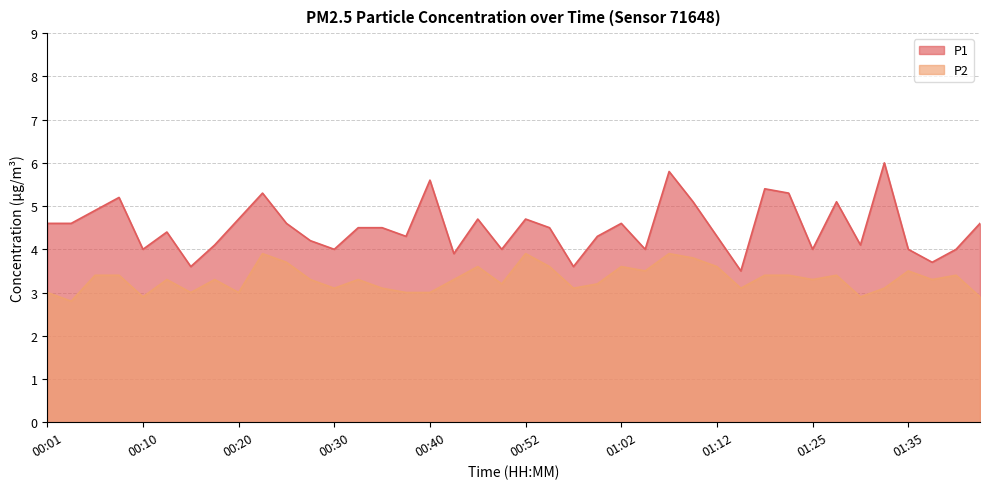

What are all the series names shown in the legend?

P1, P2